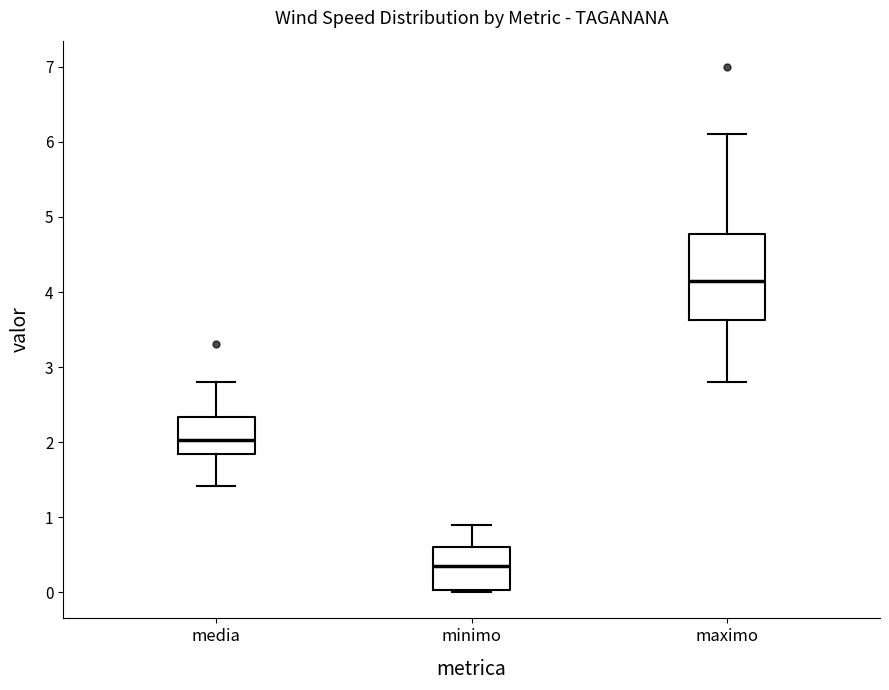

Where does the median line of the box for minimo sit on the y-axis? The values are not printed on the chart, so give them approximately, as read against the axis.

0.4